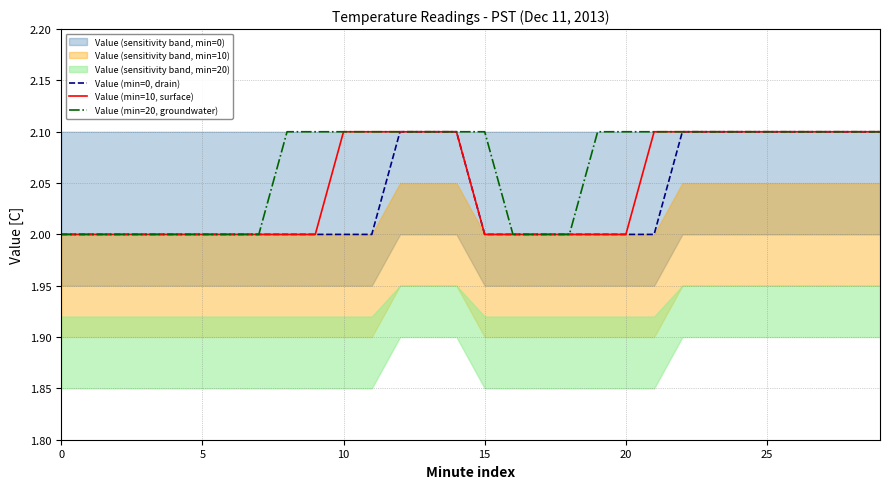

Rank the series at 23 from highest to lowest value.

Value (min=0, drain), Value (min=10, surface), Value (min=20, groundwater)